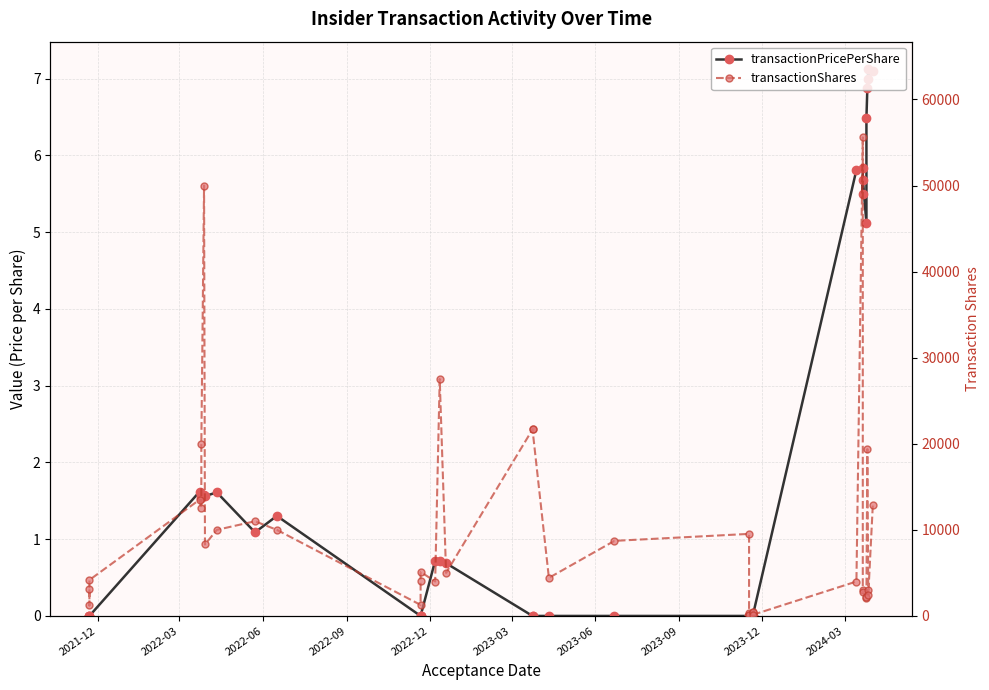

What is the sum of all transactionPricePerShare values?

76.5